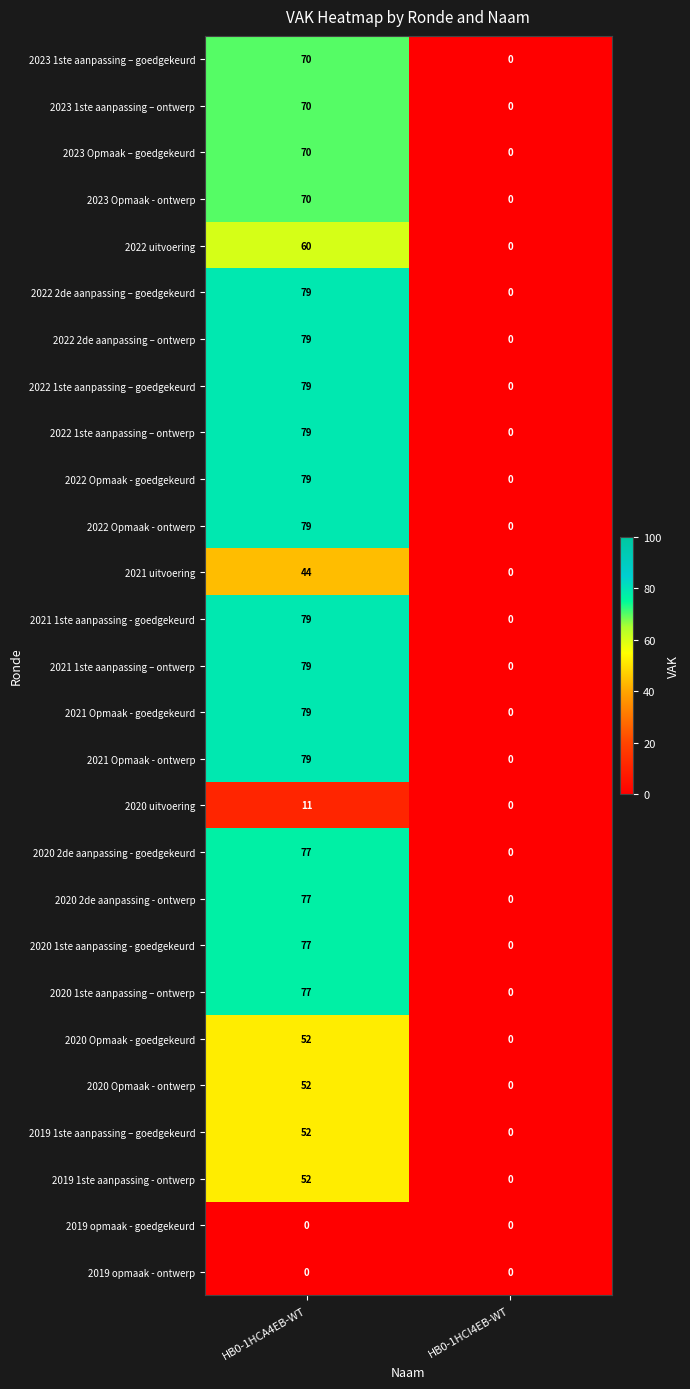

What is the difference between the 2023 Opmaak – goedgekeurd values at HB0-1HCI4EB-WT and HB0-1HCA4EB-WT?

70